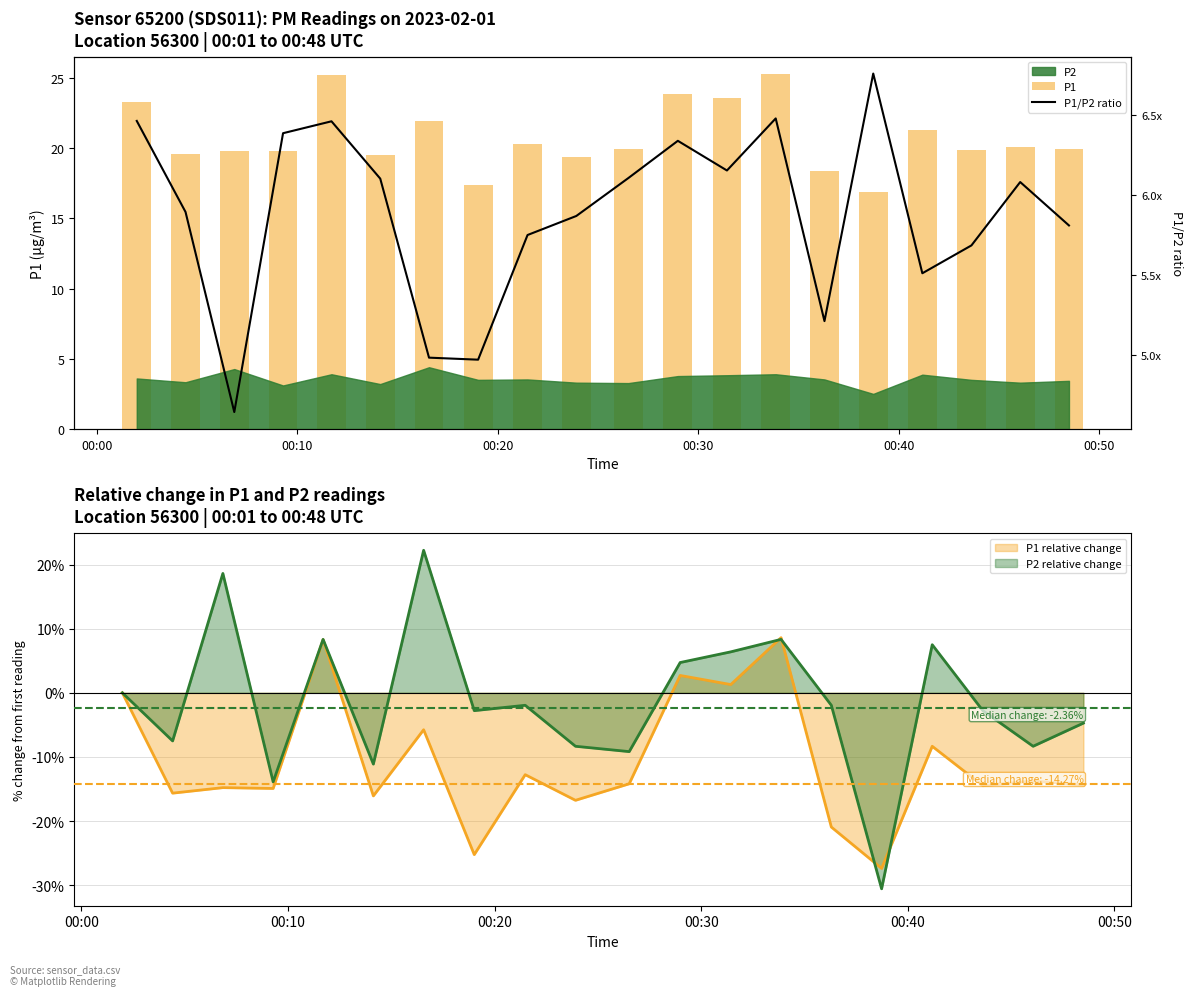

Which series has the largest total across all categories?

P1